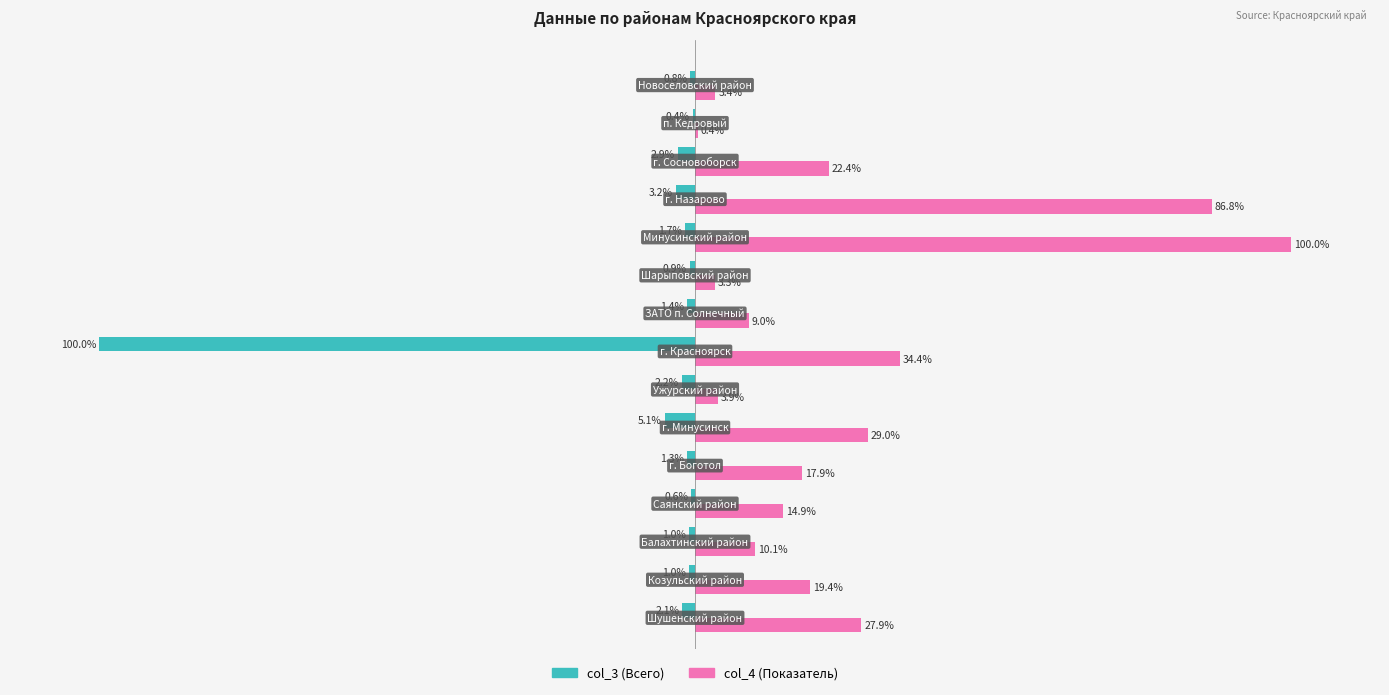

Which series has the largest total across all categories?

col_4 (Показатель)